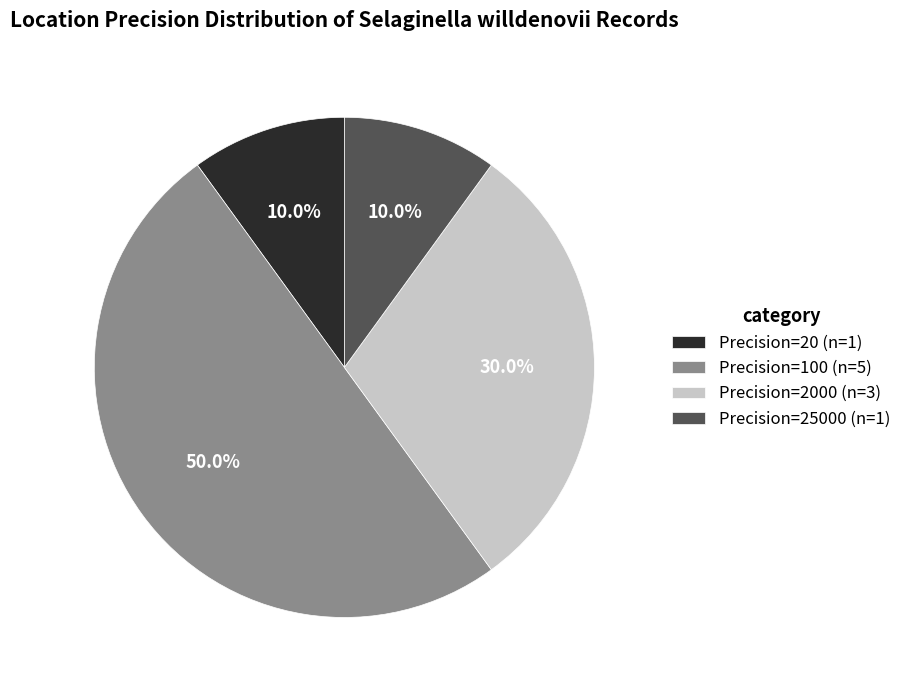

Approximately how many times larger is the value at Precision=2000 (n=3) compared to Precision=20 (n=1)?

3.0